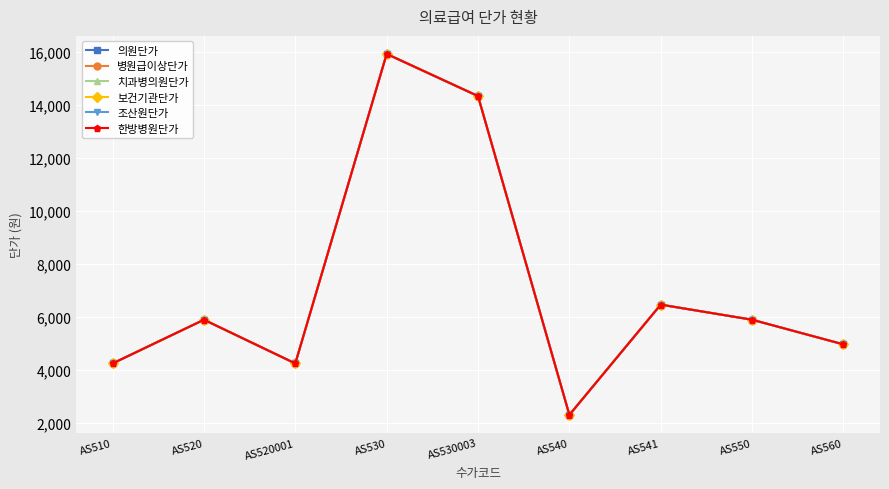

Rank the series at AS520 from highest to lowest value.

의원단가, 병원급이상단가, 치과병의원단가, 보건기관단가, 조산원단가, 한방병원단가